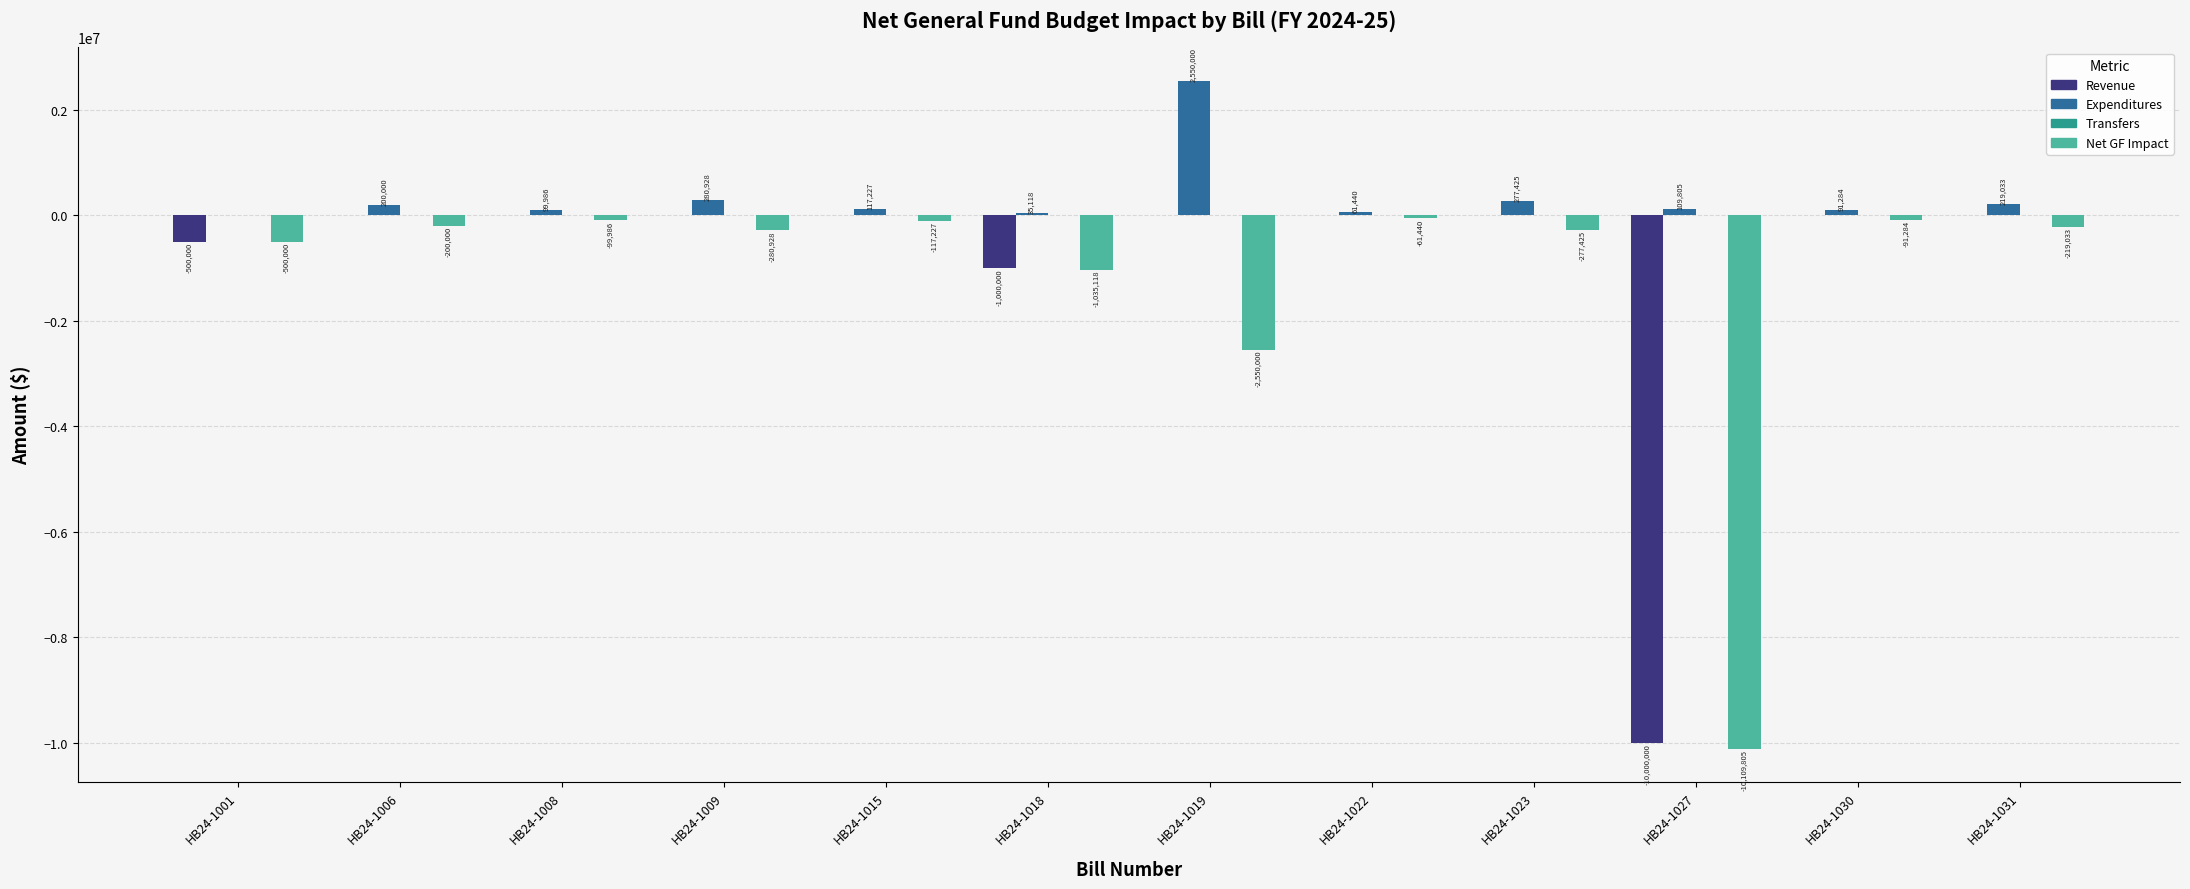

How many data points does each series have?

12